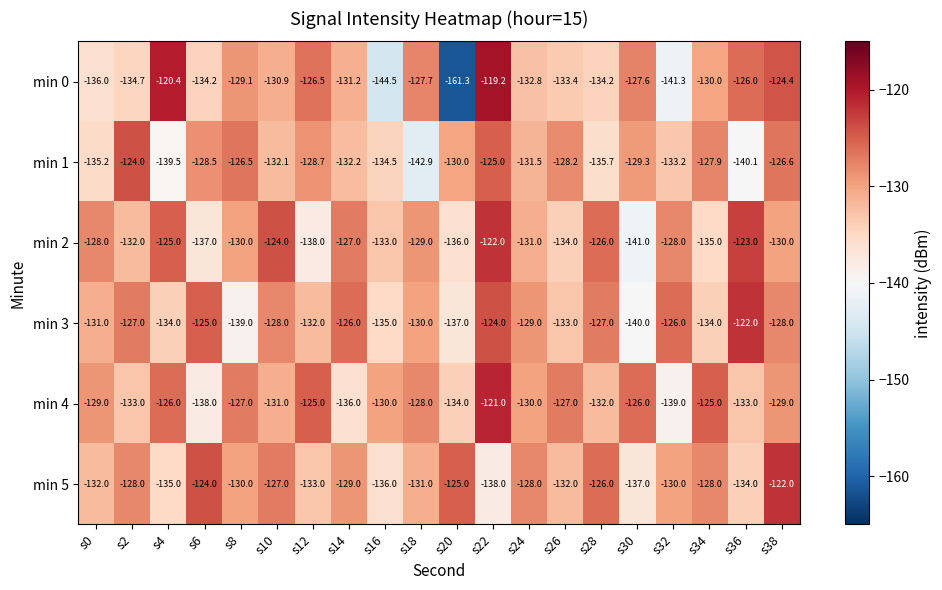

What is the difference between the maximum and second lowest values in the min 0 series?

25.3